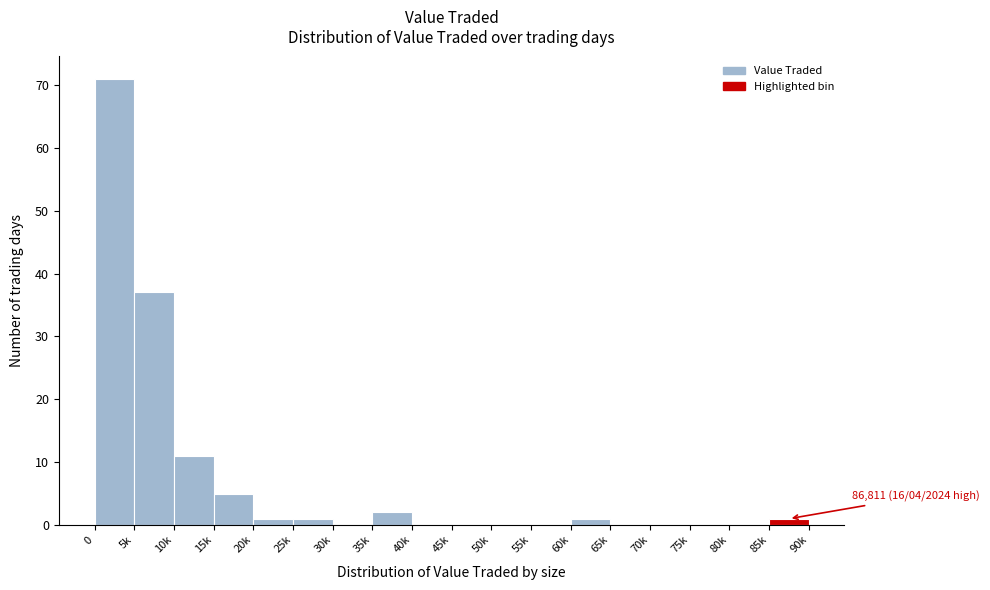

Reading right to left, extract all data points from this chart.

85k=1	80k=0	75k=0	70k=0	65k=0	60k=1	55k=0	50k=0	45k=0	40k=0	35k=2	30k=0	25k=1	20k=1	15k=5	10k=11	5k=37	0=71